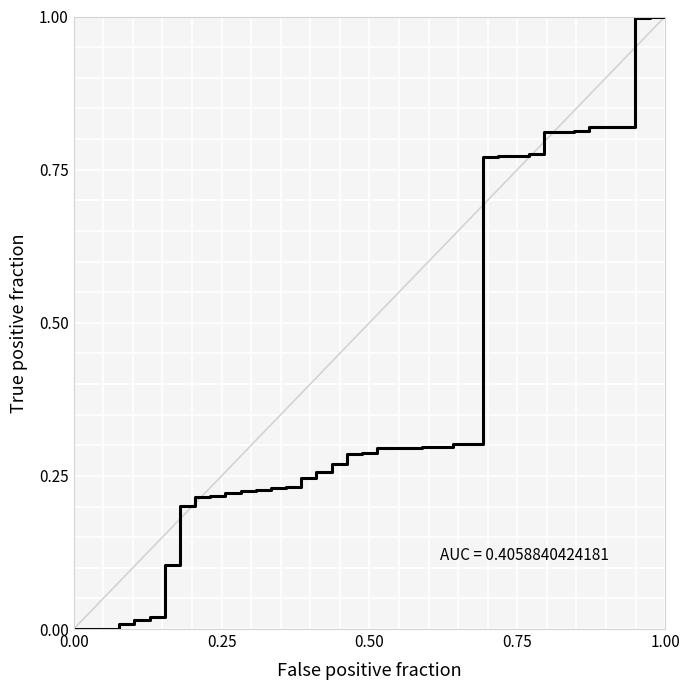

What is the difference between the maximum and minimum values?

1.0